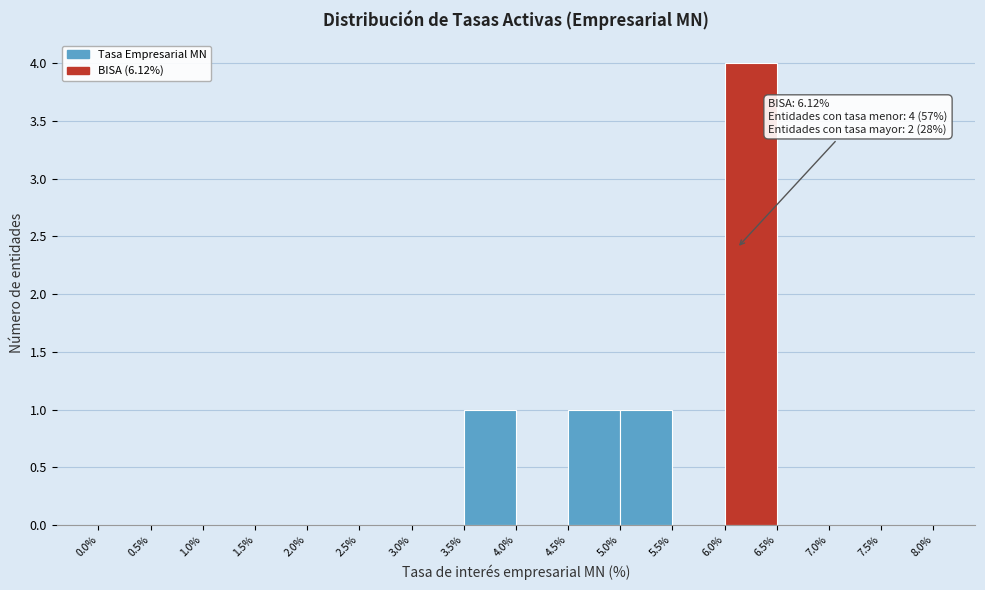

Over which range of the x-axis is the bar tallest?

6.0% to 6.5%